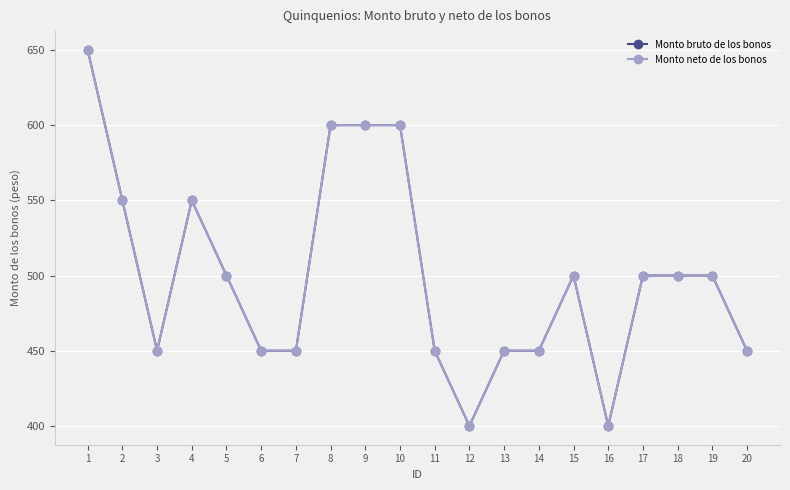

Is it true that Monto bruto de los bonos equals 600 at 9?

True